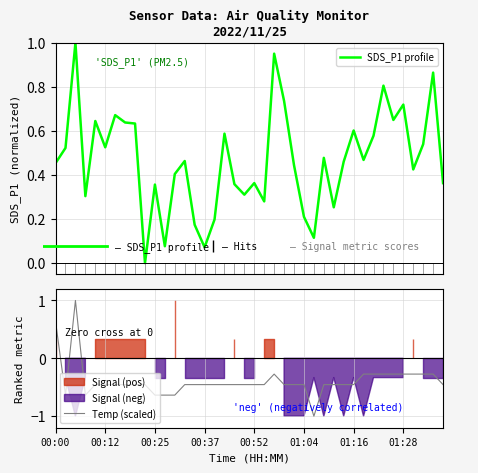

What is the difference between the maximum and minimum values in the SDS_P1 profile series?

1.0